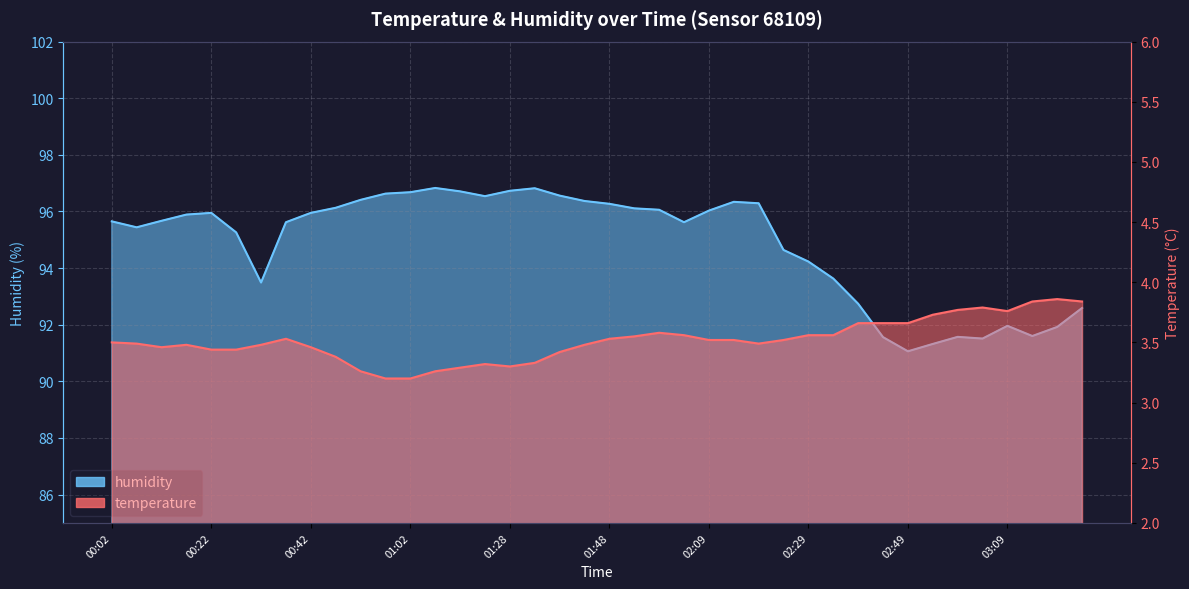

What is the value of the temperature point at the 20th from the left?

3.5